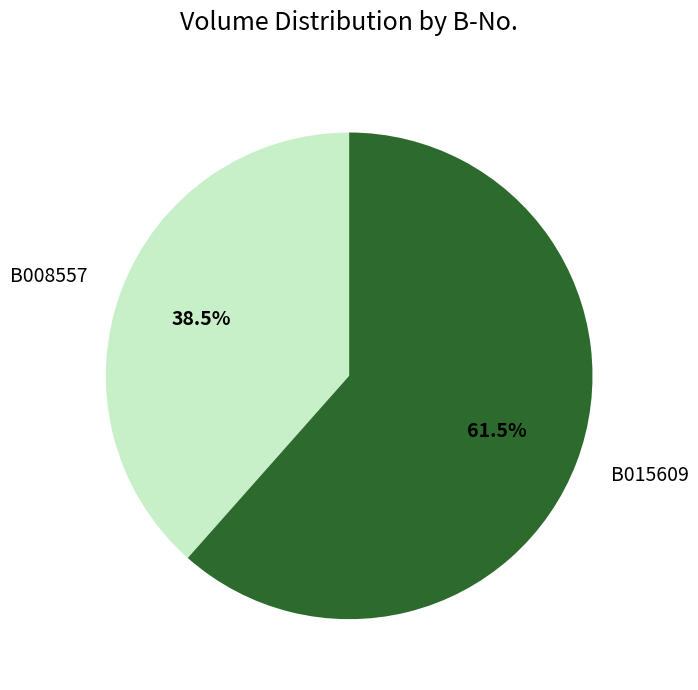

Which category has the smallest portion of the pie?

B008557